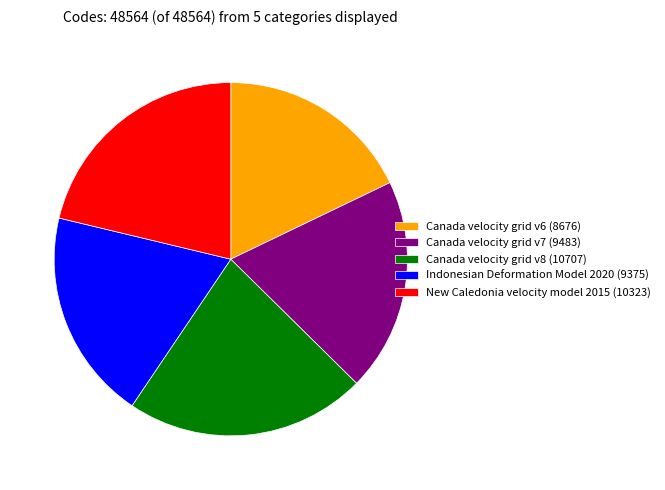

Approximately how many times larger is the value at Canada velocity grid v6 compared to New Caledonia velocity model 2015?

0.8